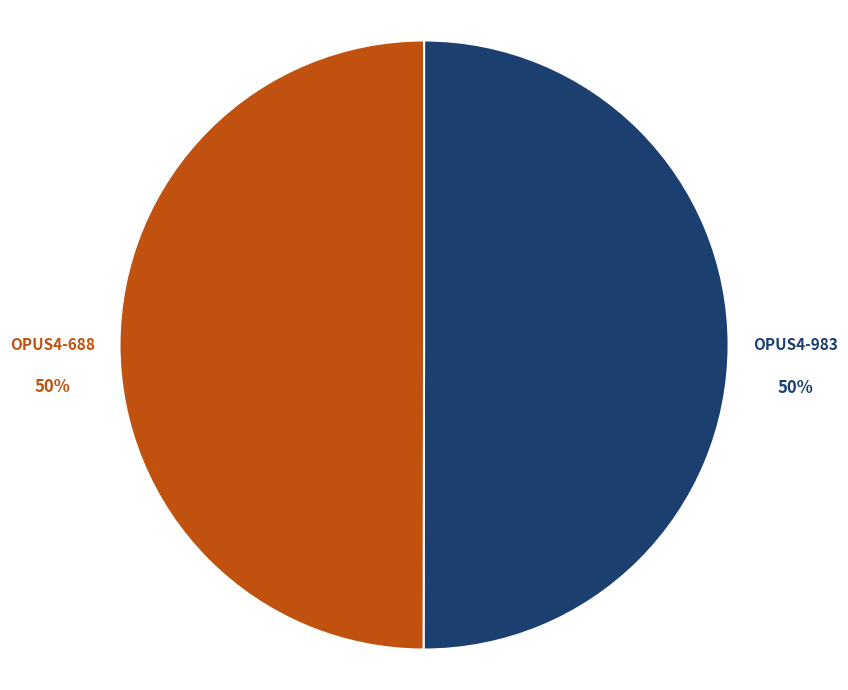

How many slices are in this pie chart?

2